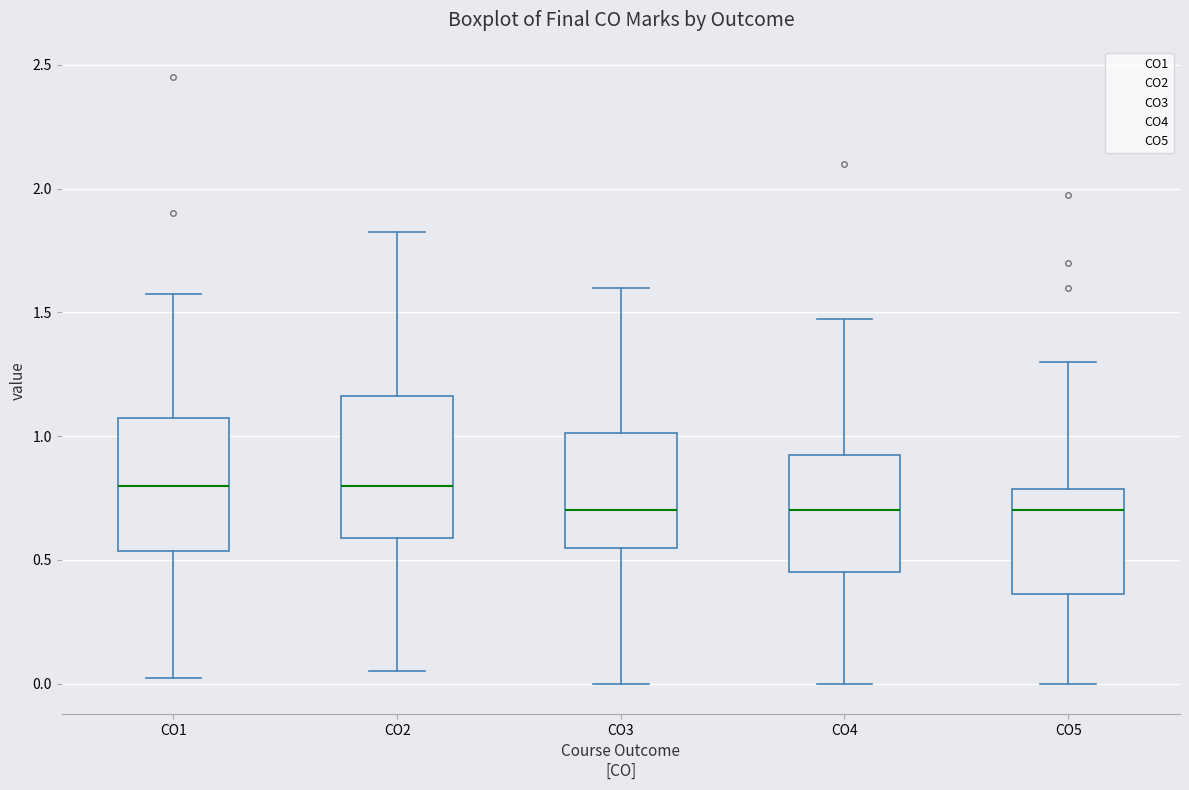

Where does the median line of the box for CO3 sit on the y-axis? The values are not printed on the chart, so give them approximately, as read against the axis.

0.70